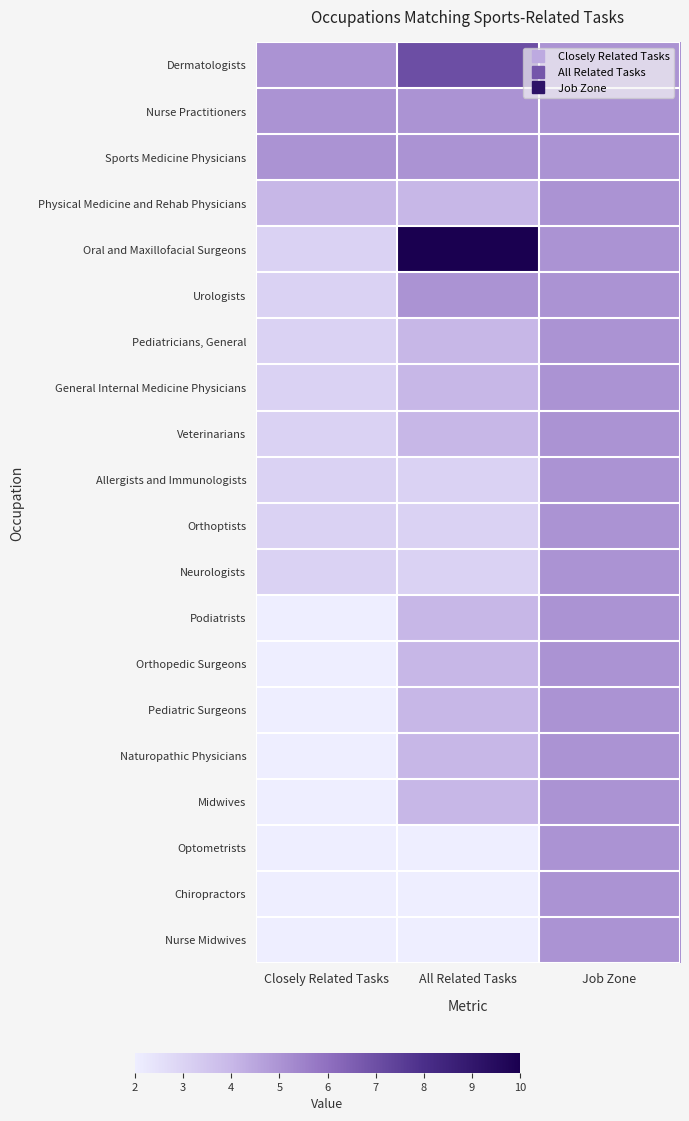

What is the greatest value displayed?

10